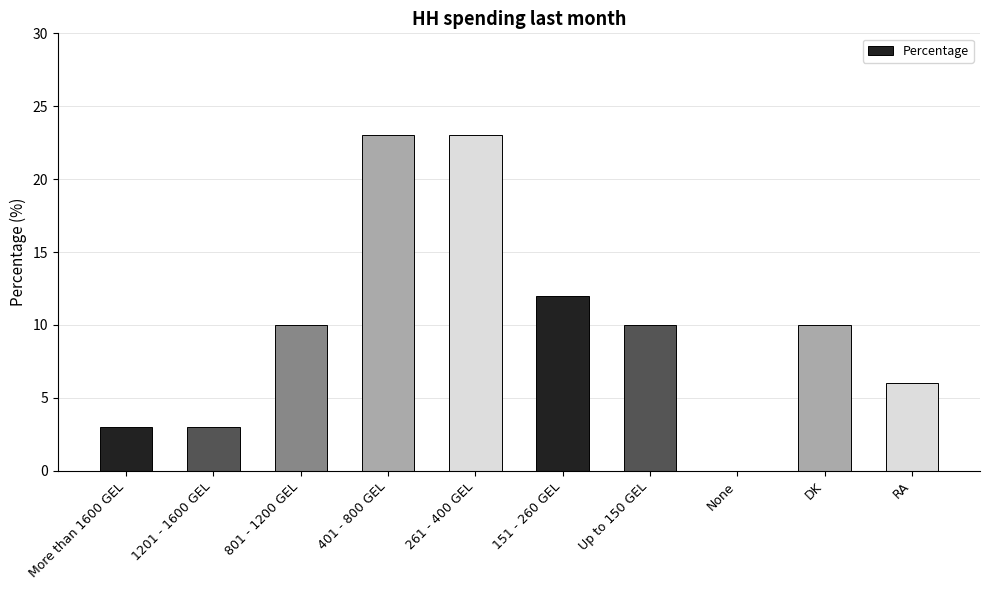

What is the change in value from None to DK?

+10